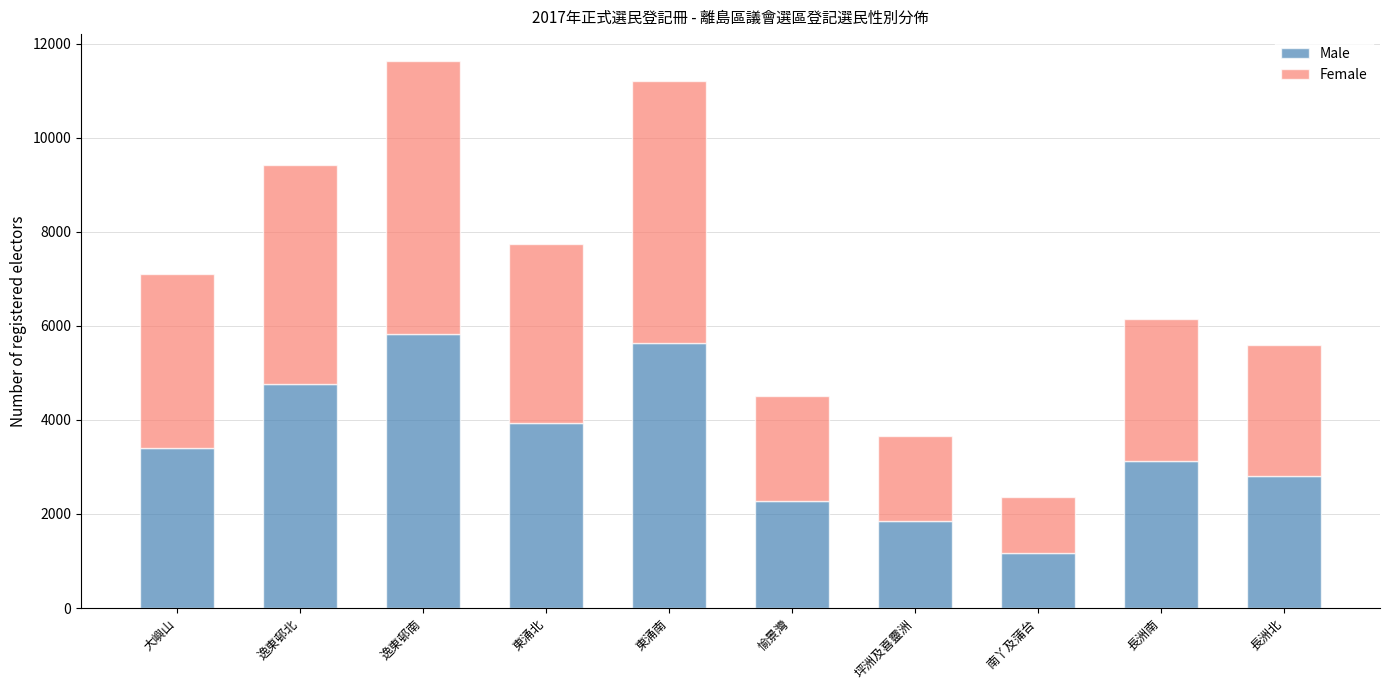

How many data points in Male are less than 3399?

5